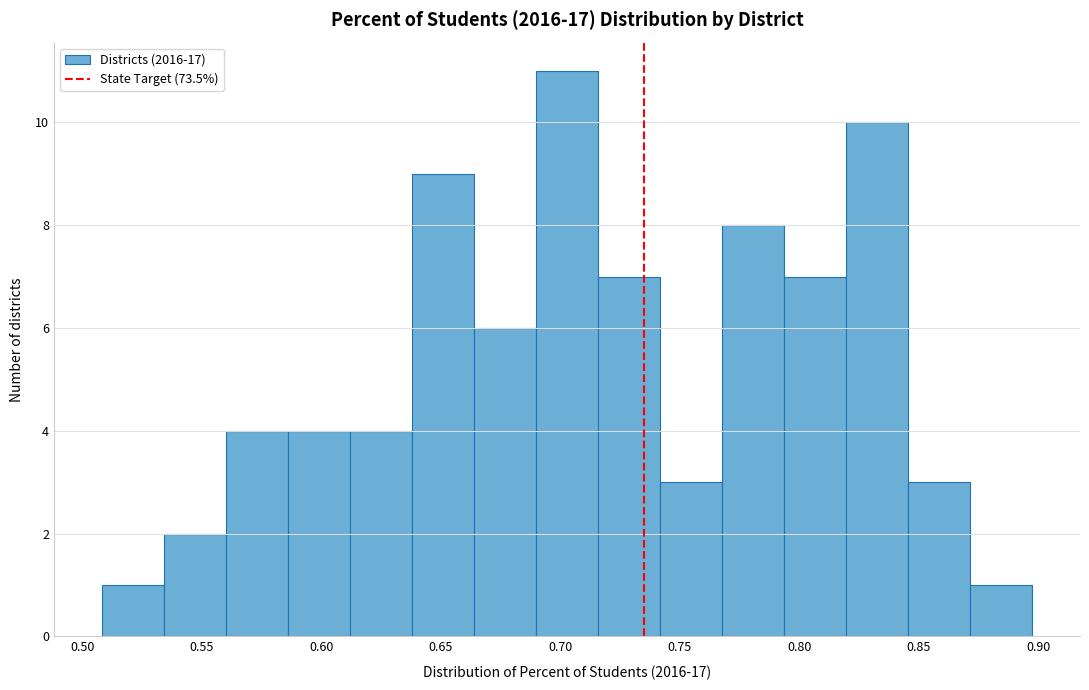

Reading left to right, list every bar in this chart as the range it spans on the x-axis followed by its height. Neither the bar edges nor the heights are printed on the chart, so give them approximately, as read against the axes.

0.510 to 0.535: 1
0.535 to 0.560: 2
0.560 to 0.585: 4
0.585 to 0.610: 4
0.610 to 0.640: 4
0.640 to 0.665: 9
0.665 to 0.690: 6
0.690 to 0.715: 11
0.715 to 0.740: 7
0.740 to 0.770: 3
0.770 to 0.795: 8
0.795 to 0.820: 7
0.820 to 0.845: 10
0.845 to 0.870: 3
0.870 to 0.895: 1